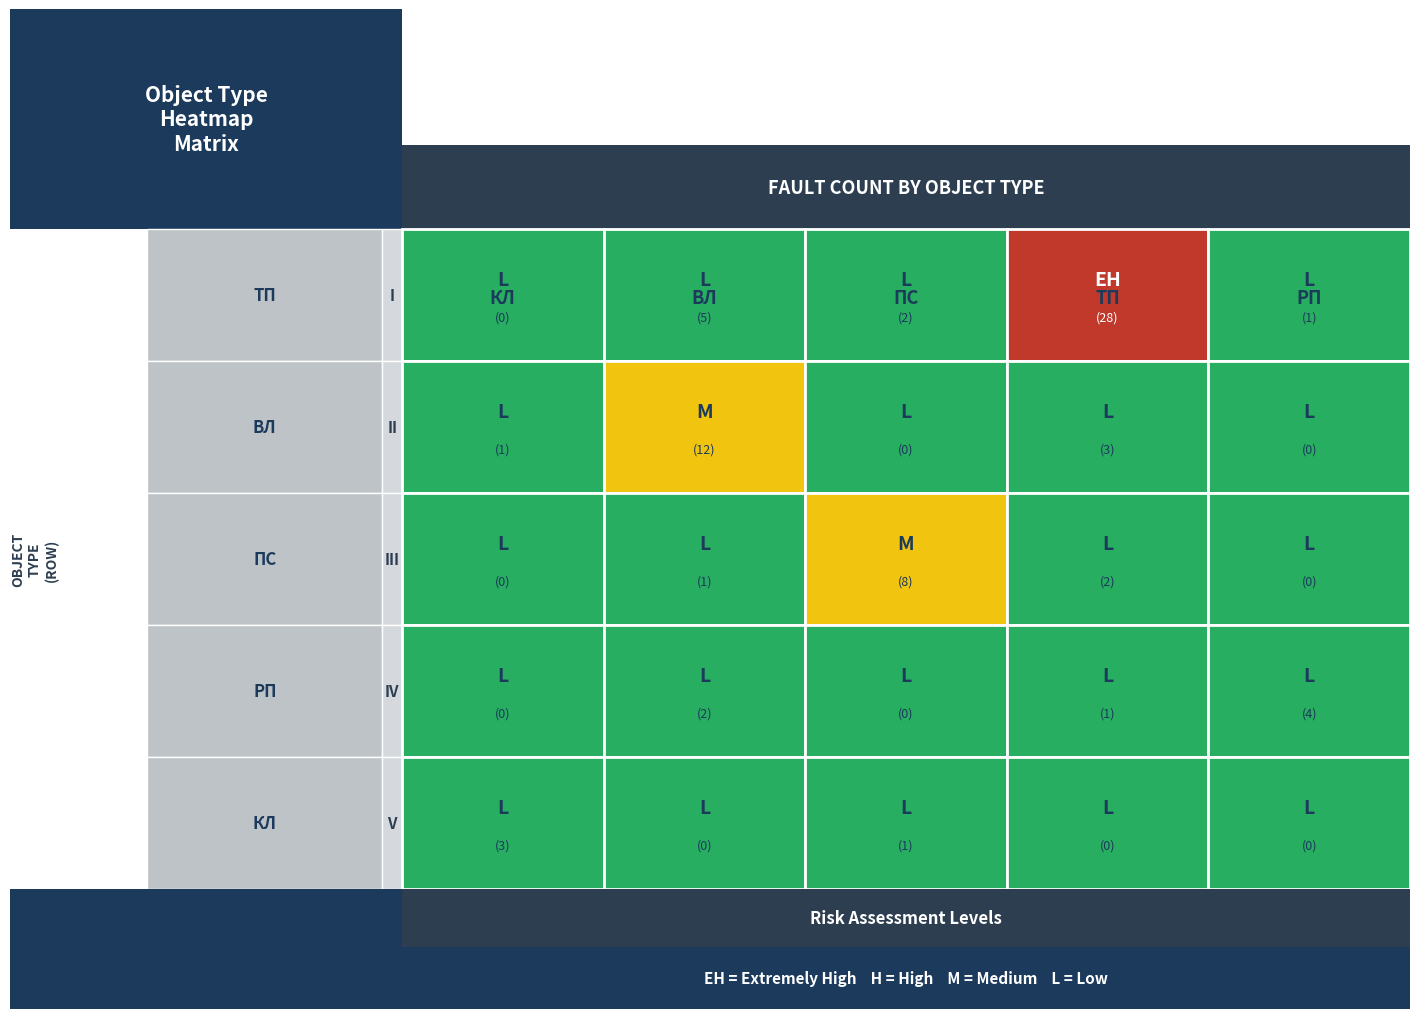

What is the sum of all ТП values?

36